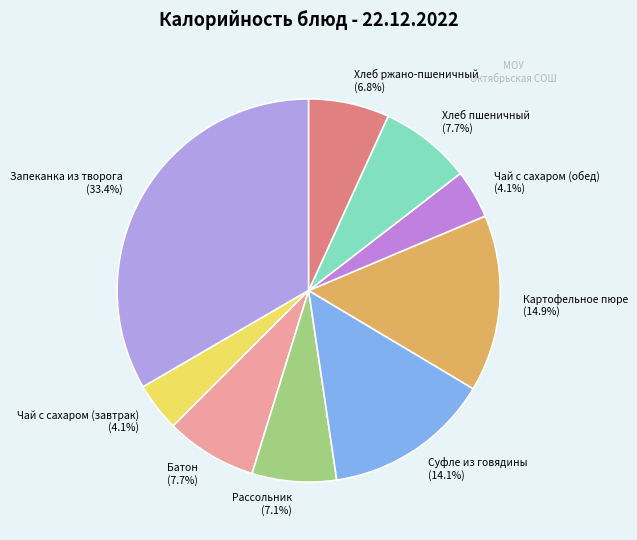

True or false: Картофельное пюре accounts for 1% of the total.

False